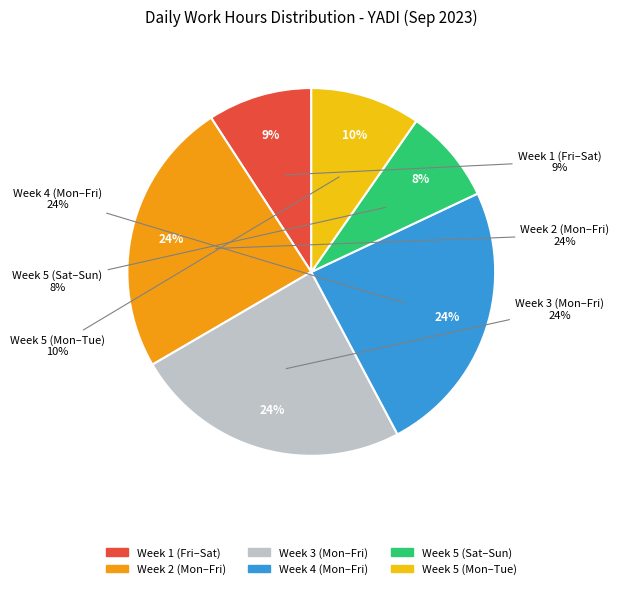

Is it true that Day 2 is 1% of the pie?

False